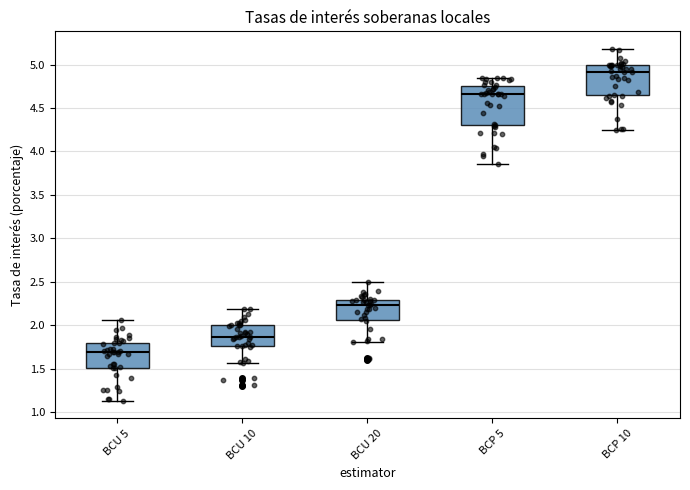

Reading left to right, read every box against the y-axis: the position of its median line, the range the box covers, and the ends of its whiskers. The values are not printed on the chart, so give them approximately, as read against the axis.

BCU 5: median 1.70, box 1.50 to 1.80, whiskers 1.15 to 2.05
BCU 10: median 1.85, box 1.75 to 2.00, whiskers 1.55 to 2.20
BCU 20: median 2.25, box 2.05 to 2.30, whiskers 1.80 to 2.50
BCP 5: median 4.65, box 4.30 to 4.75, whiskers 3.85 to 4.85
BCP 10: median 4.90, box 4.65 to 5.00, whiskers 4.25 to 5.20